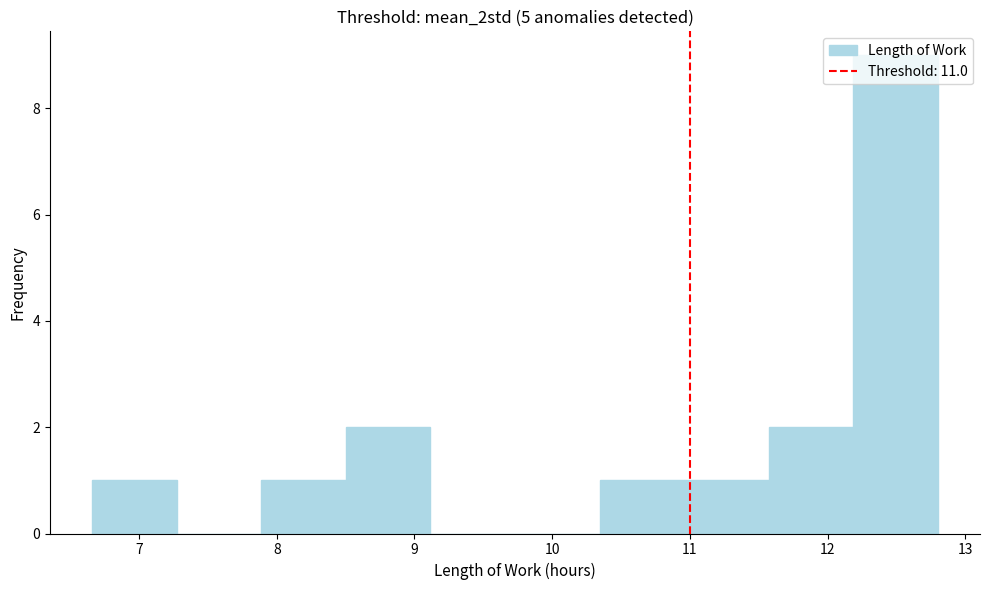

Reading left to right, transcribe this chart: for each bar, give the range it covers on the x-axis and its height. Neither the bar edges nor the heights are printed on the chart, so give them approximately, as read against the axes.

6.7 to 7.3: 1
7.3 to 7.9: 0
7.9 to 8.5: 1
8.5 to 9.1: 2
9.1 to 9.7: 0
9.7 to 10.3: 0
10.3 to 11.0: 1
11.0 to 11.6: 1
11.6 to 12.2: 2
12.2 to 12.8: 9